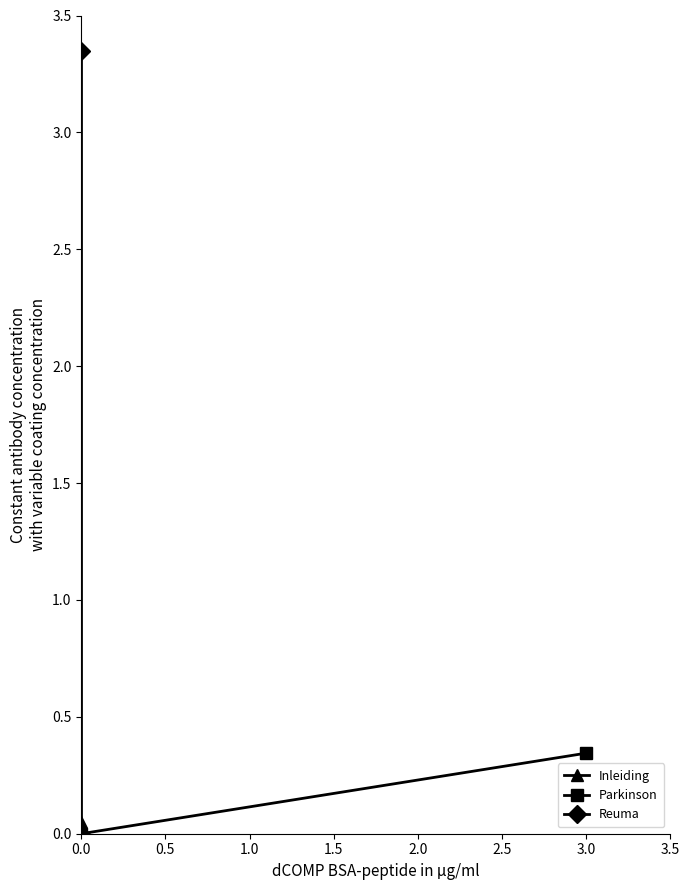

What are all the series names shown in the legend?

Inleiding, Parkinson, Reuma